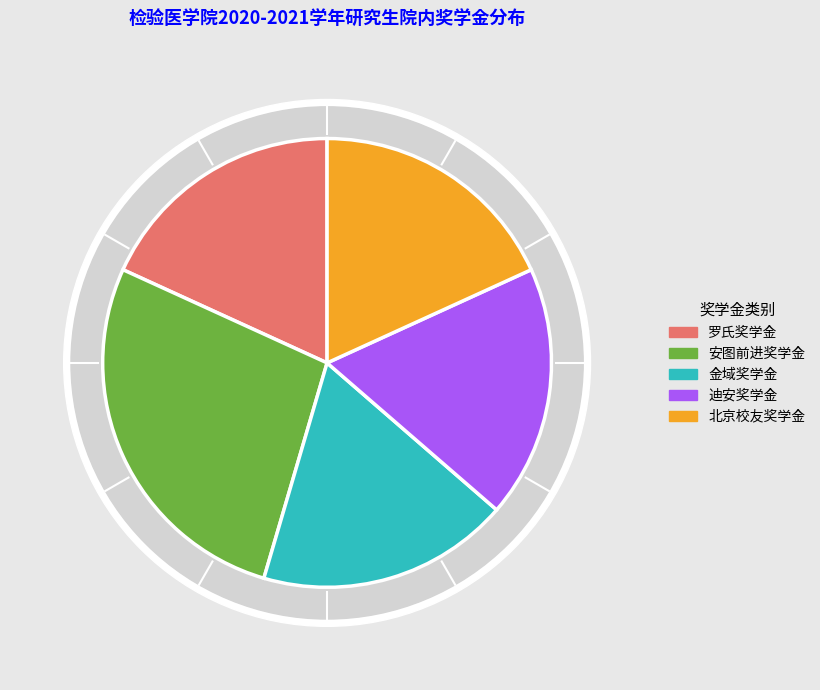

Approximately how many times larger is the value at 北京校友奖学金 compared to 罗氏奖学金?

1.0